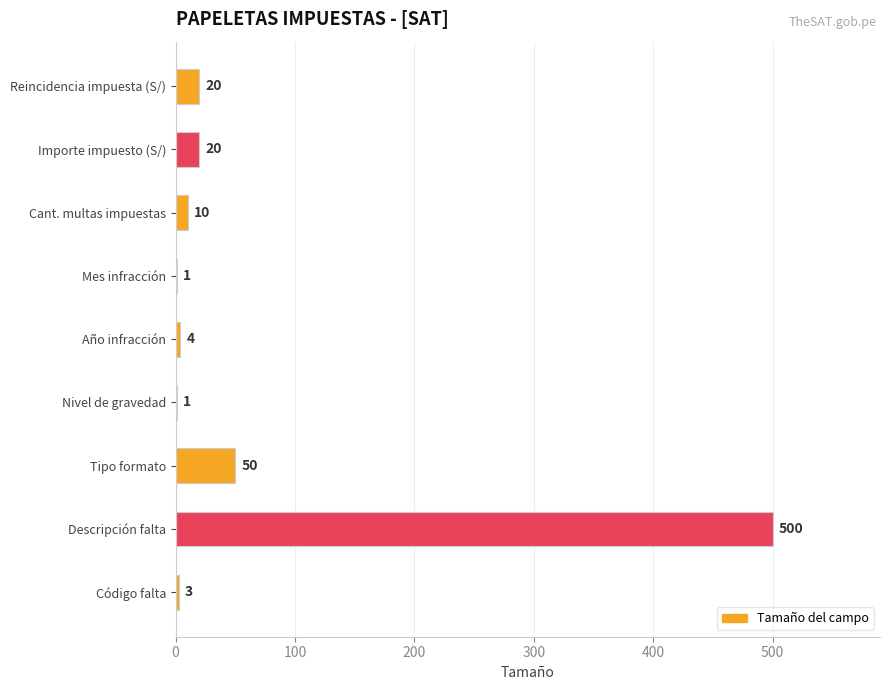

Between Año infracción and Mes infracción, which is larger?

Año infracción